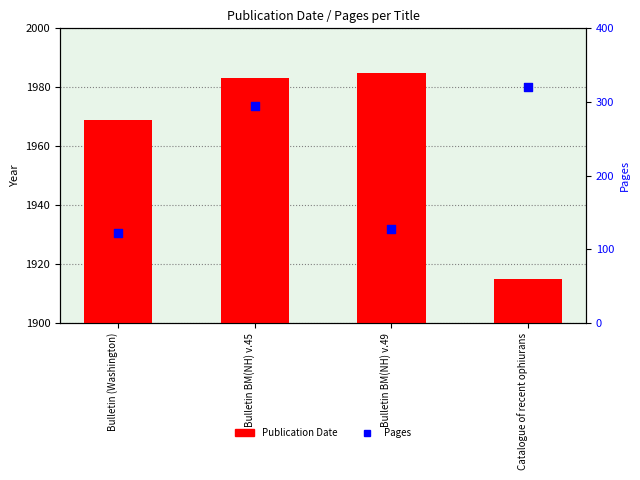

At how many categories does at least one series exceed 295?

1